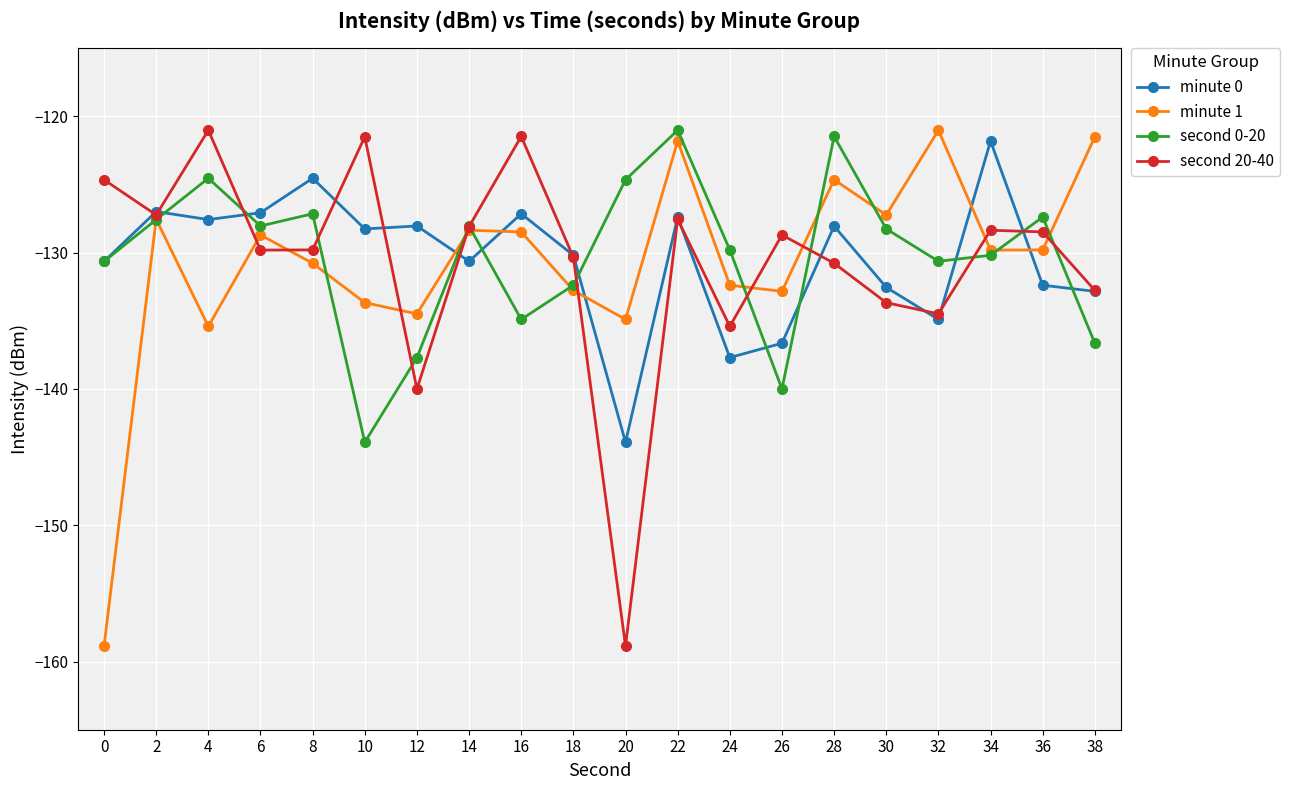

Count the number of categories in the chart.

20